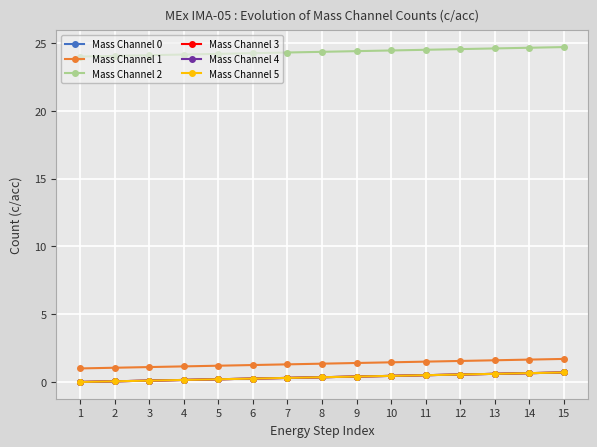

Is this an area chart (filled region under the line)?

No